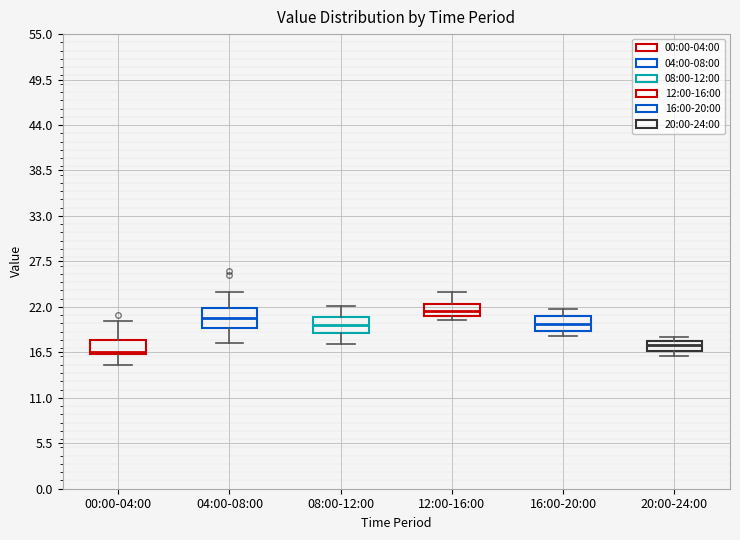

Where is the lower edge of the box for 04:00-08:00 on the y-axis? The values are not printed on the chart, so give them approximately, as read against the axis.

19